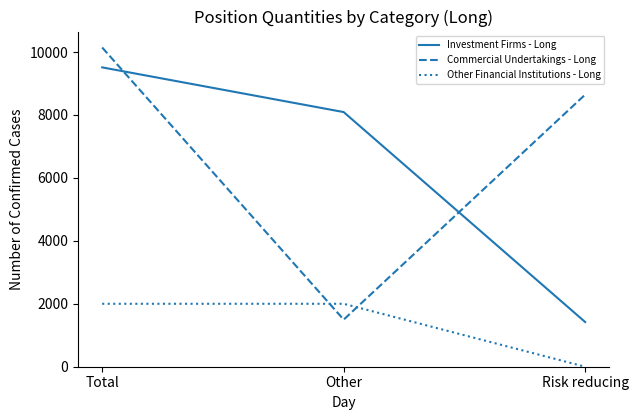

What is the sum of all Other Financial Institutions - Long values?

4000.0